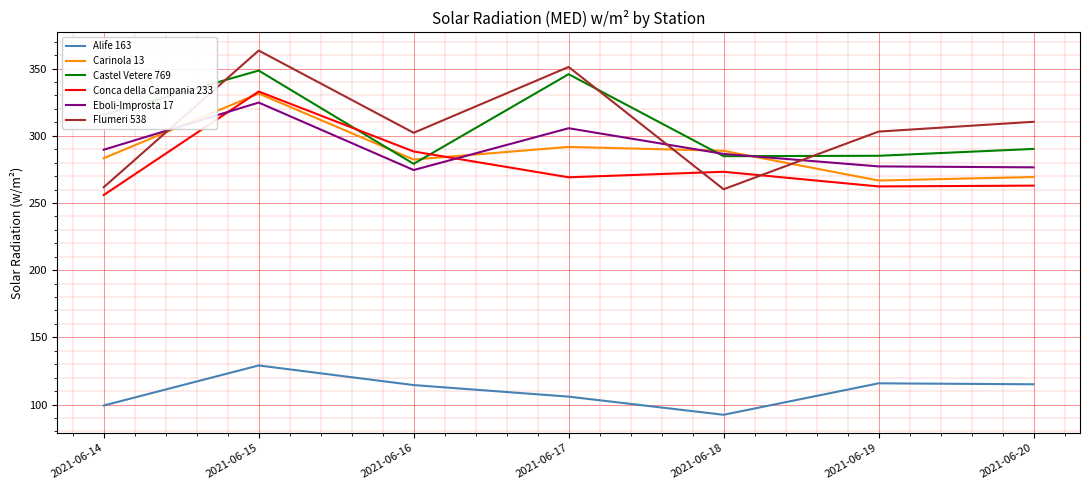

How many times do Eboli-Improsta 17 and Flumeri 538 cross each other?

3